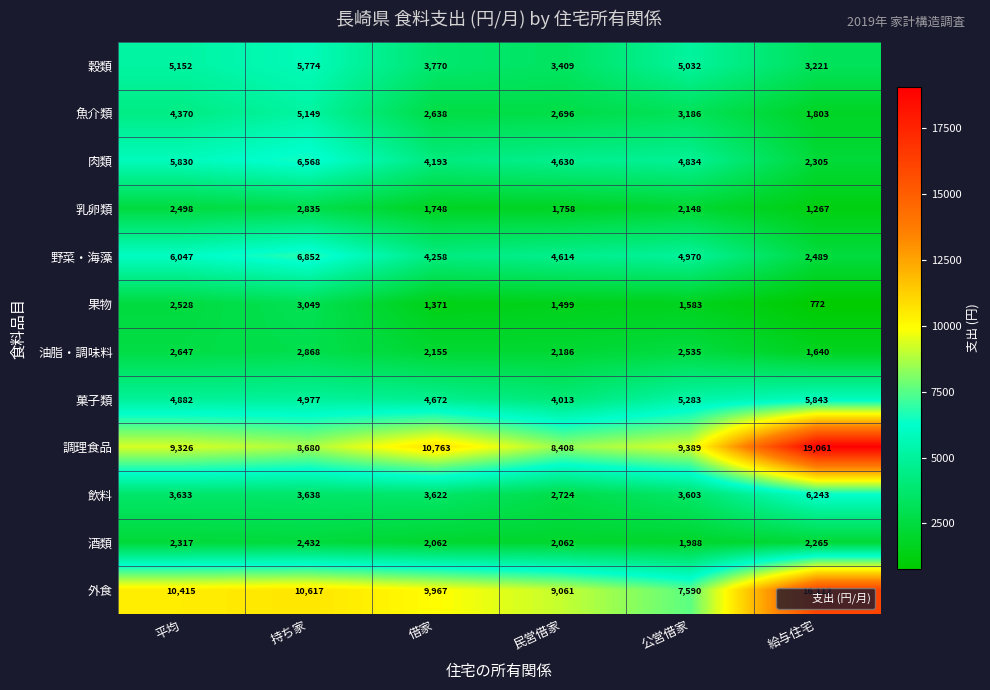

Which category has the highest value across all series?

給与住宅